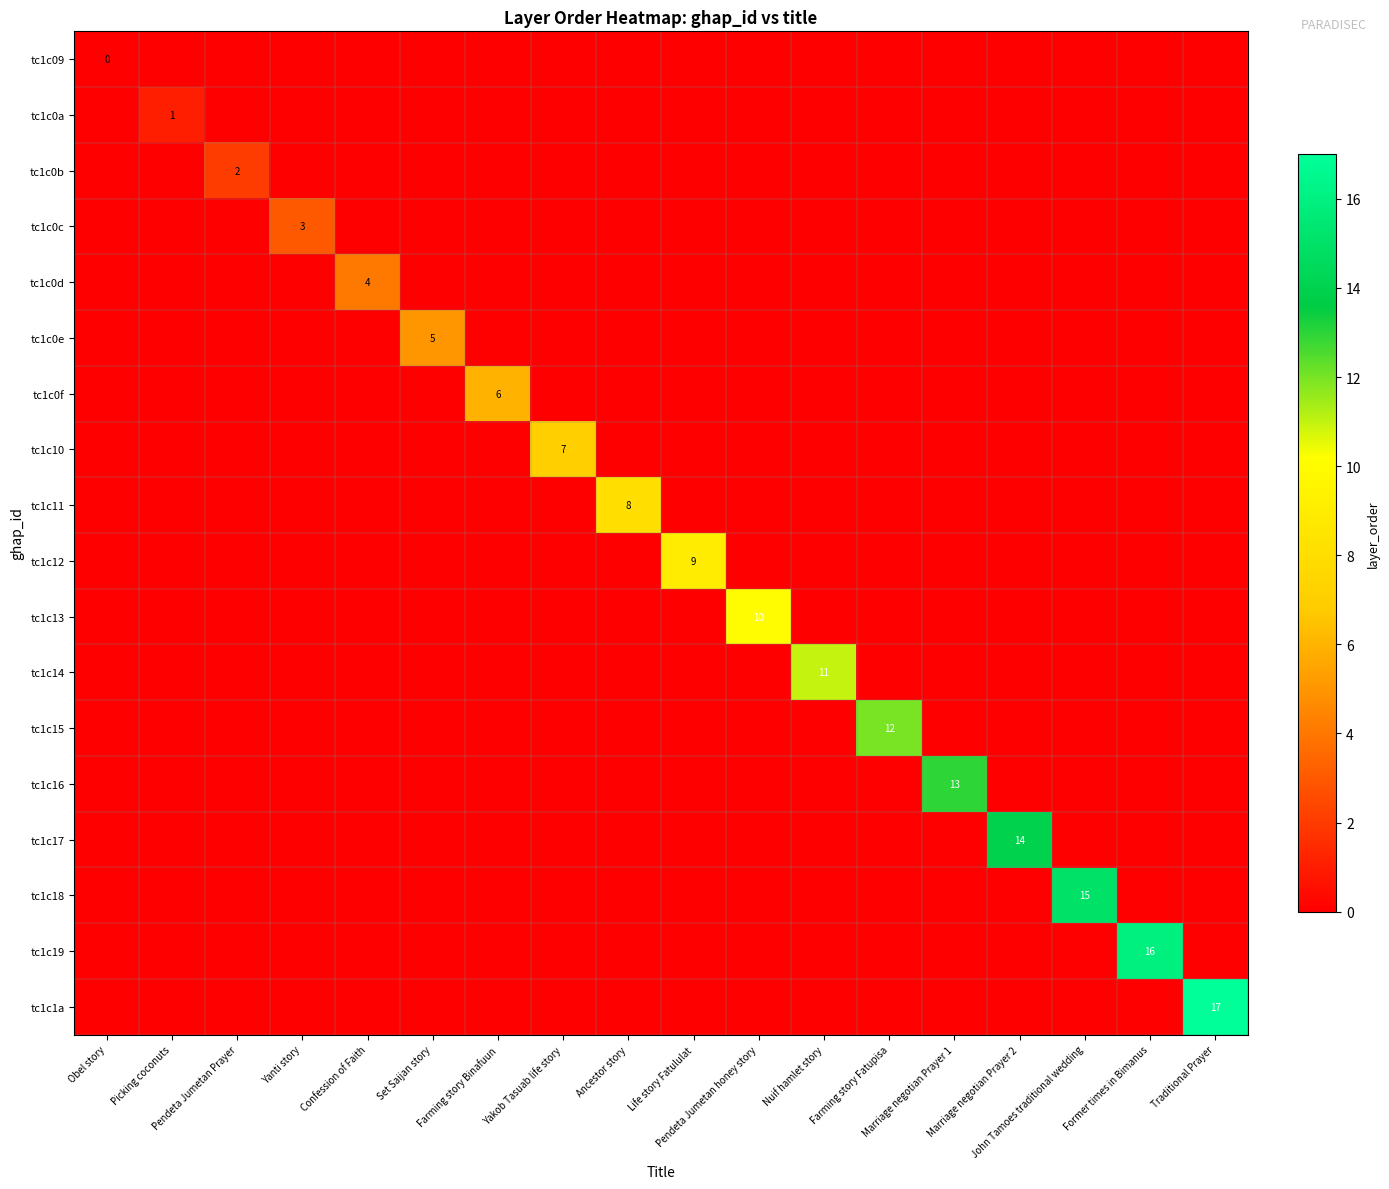

Which category has the lowest value across all series?

Obel story